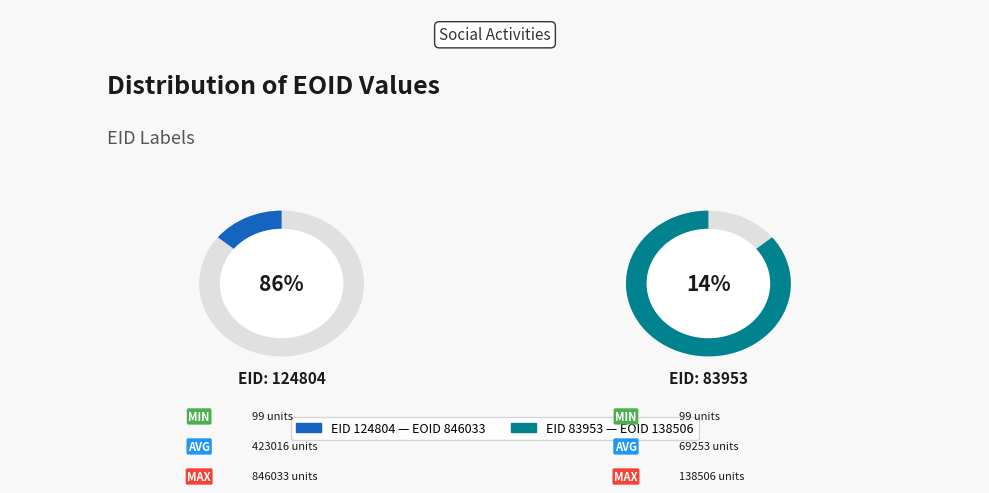

Which category has the smallest portion of the pie?

83953